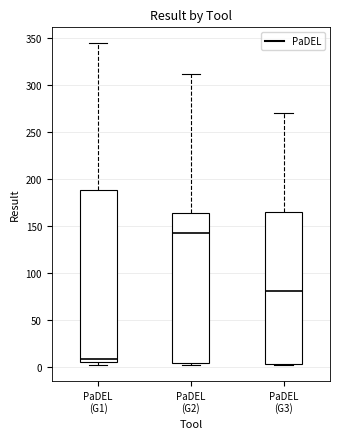

Reading left to right, transcribe this box plot: for each box, give where its median line is, the range the box spans, and where its two whiskers end, as read against the y-axis. The values are not printed on the chart, so give them approximately, as read against the axis.

PaDEL (G1): median 10, box 5 to 190, whiskers 0 to 345
PaDEL (G2): median 145, box 5 to 165, whiskers 0 to 310
PaDEL (G3): median 80, box 5 to 165, whiskers 0 to 270